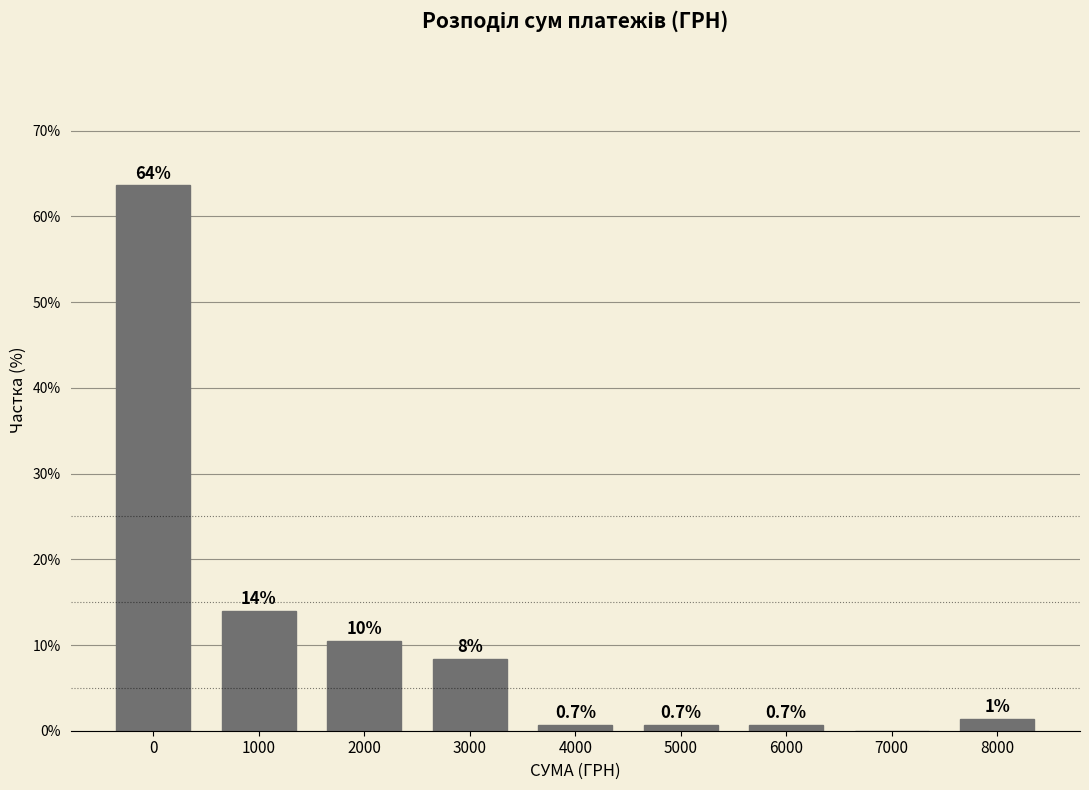

Reading left to right, list all the values displayed in this chart.

0=63.6	1000=14.0	2000=10.5	3000=8.4	4000=0.7	5000=0.7	6000=0.7	7000=0.0	8000=1.4